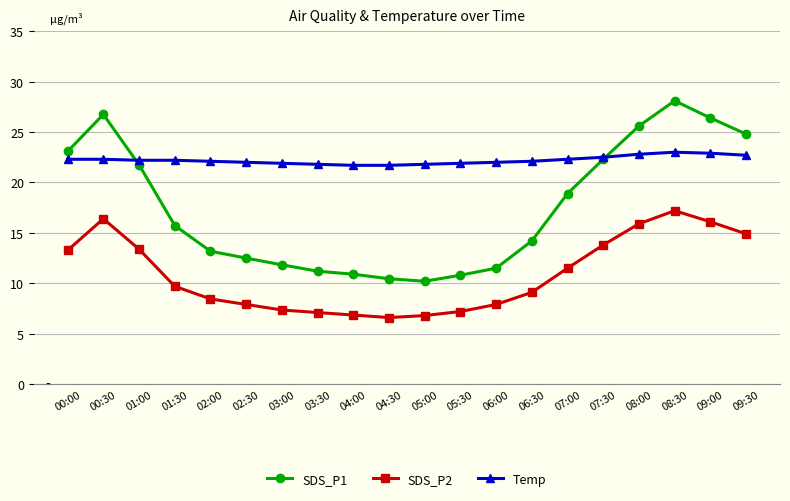

Is it true that Temp equals 22.3 at 07:00?

True